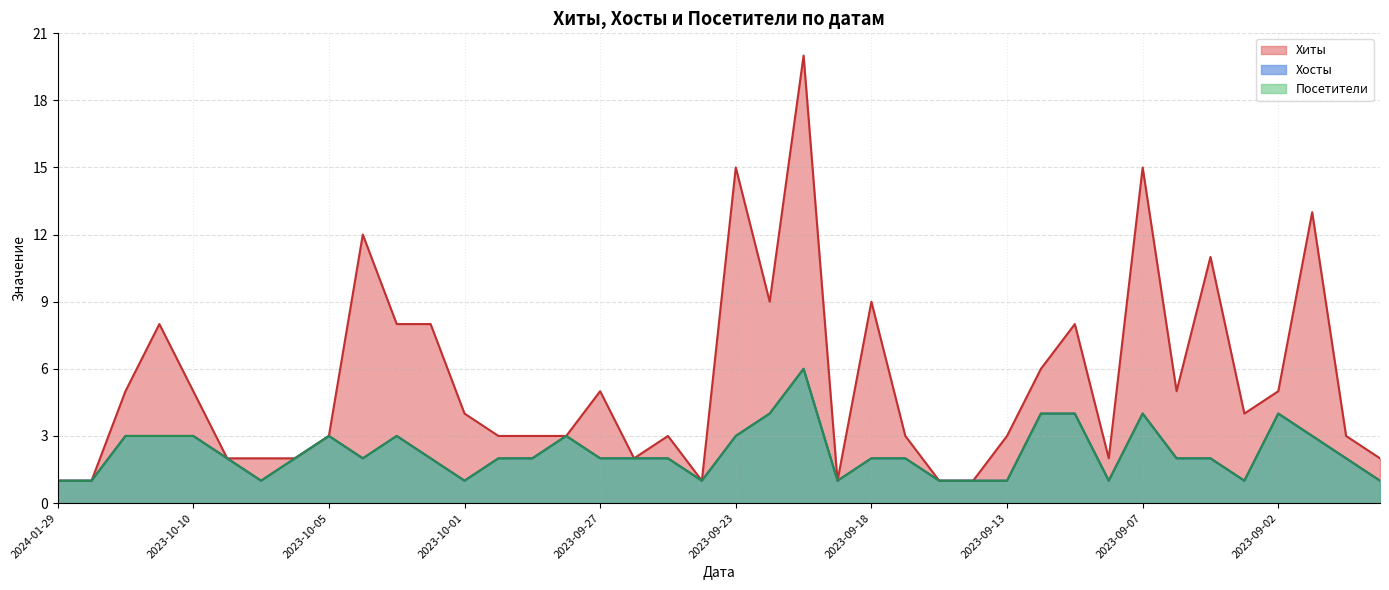

What is the label of the 4th point from the left?

2023-10-11